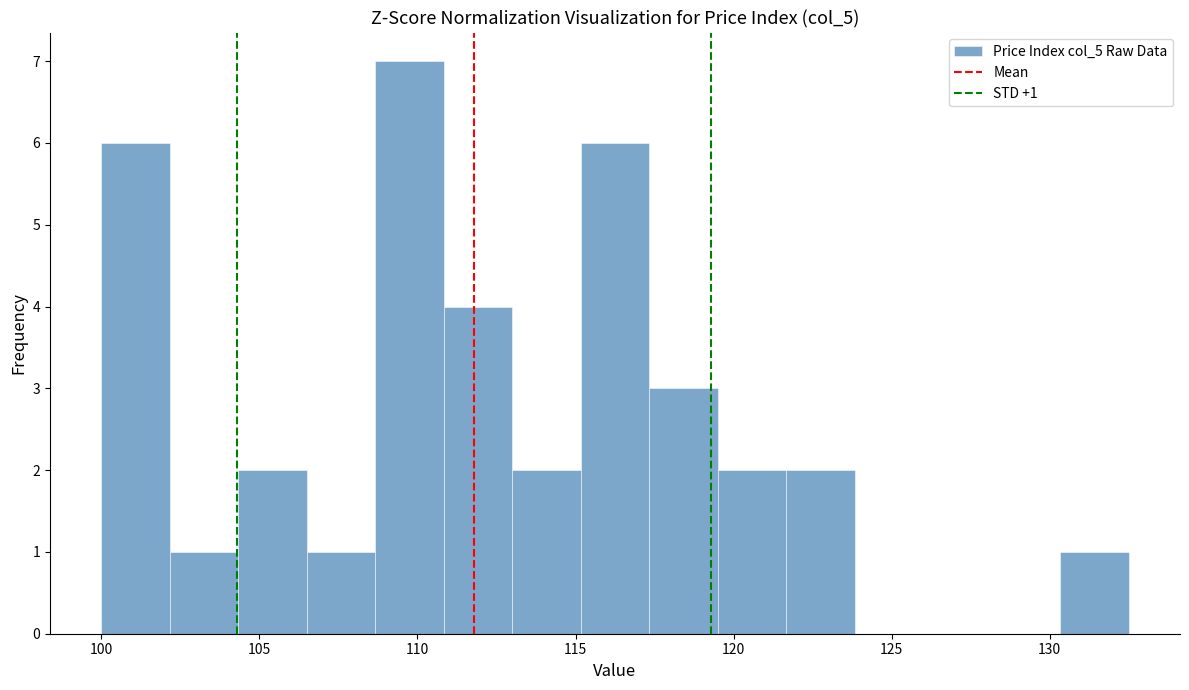

Which range on the x-axis has the tallest bar?

108.5 to 111.0